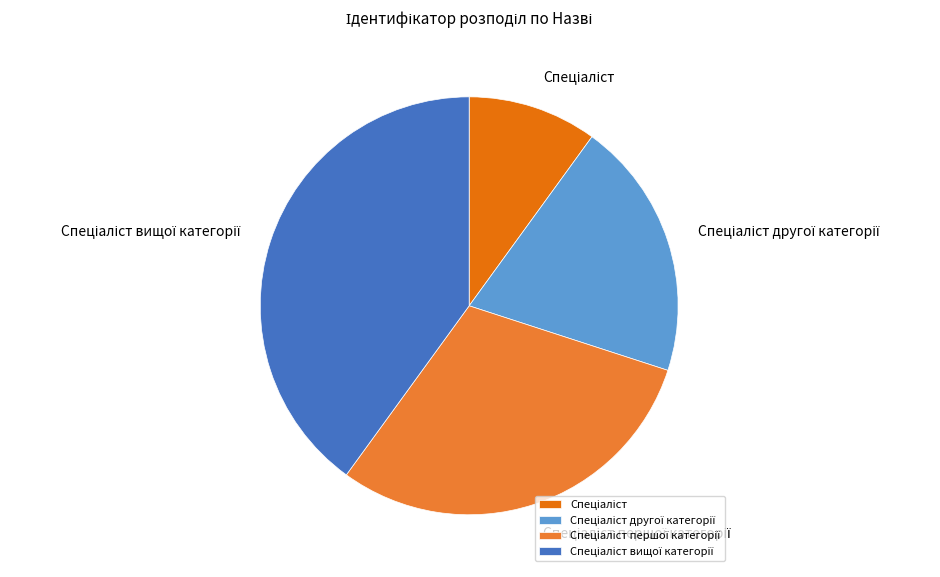

Is there any slice that represents more than half of the pie?

No